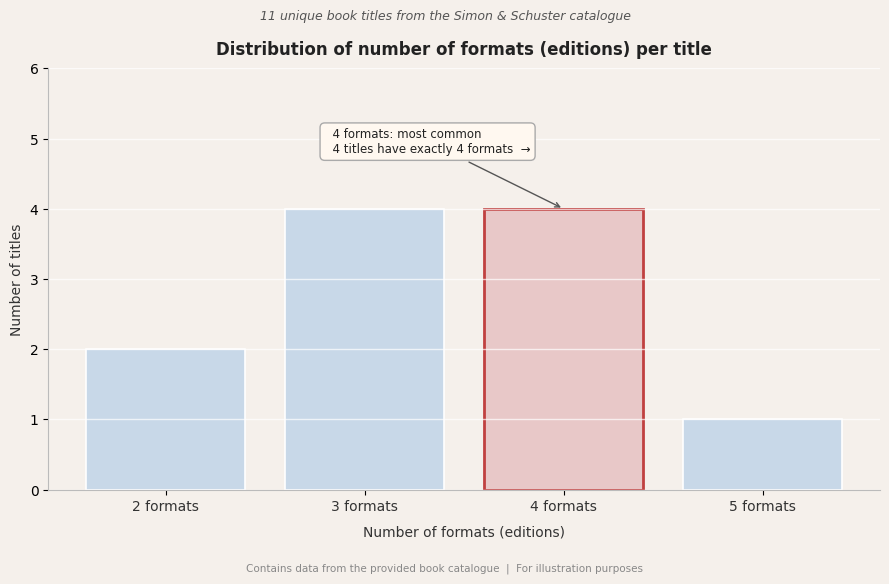

Reading left to right, extract all data points from this chart.

2	4	4	1